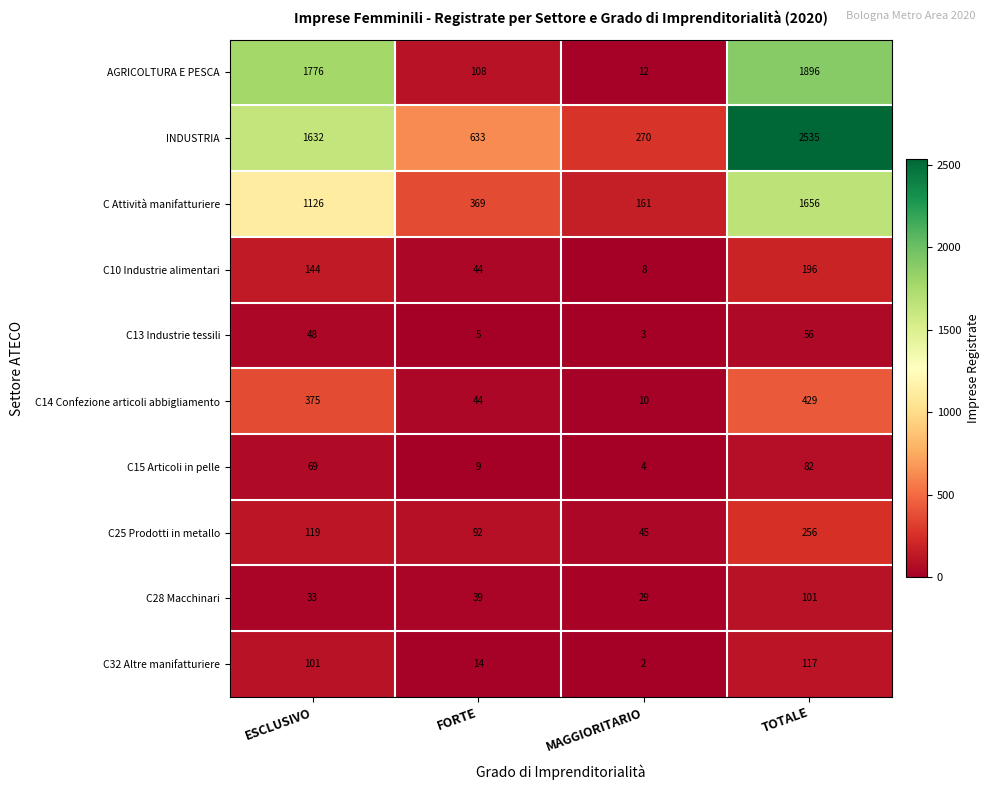

How many data points in INDUSTRIA are less than 1632?

2